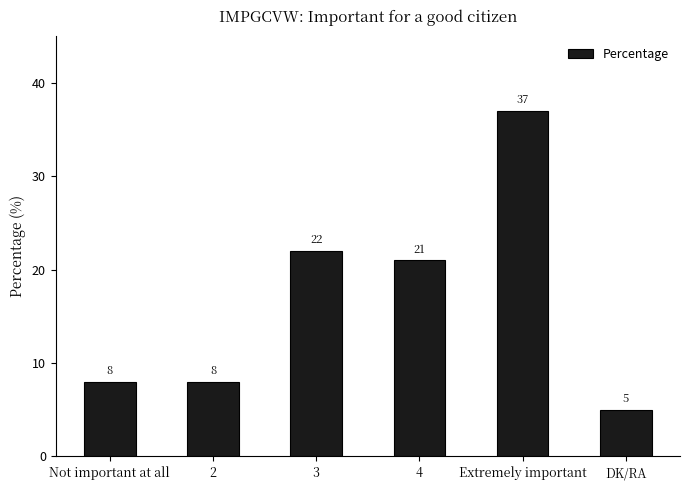

Approximately how many times larger is the value at Not important at all compared to Extremely important?

0.2